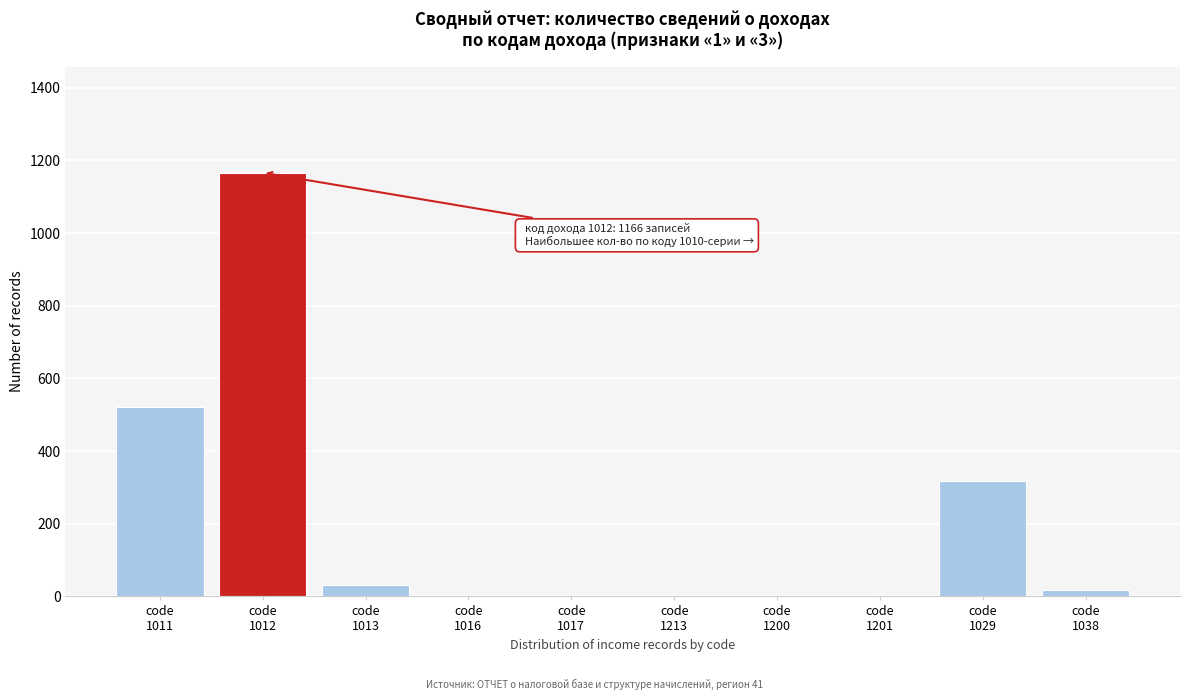

What is the maximum value shown in the chart?

1166